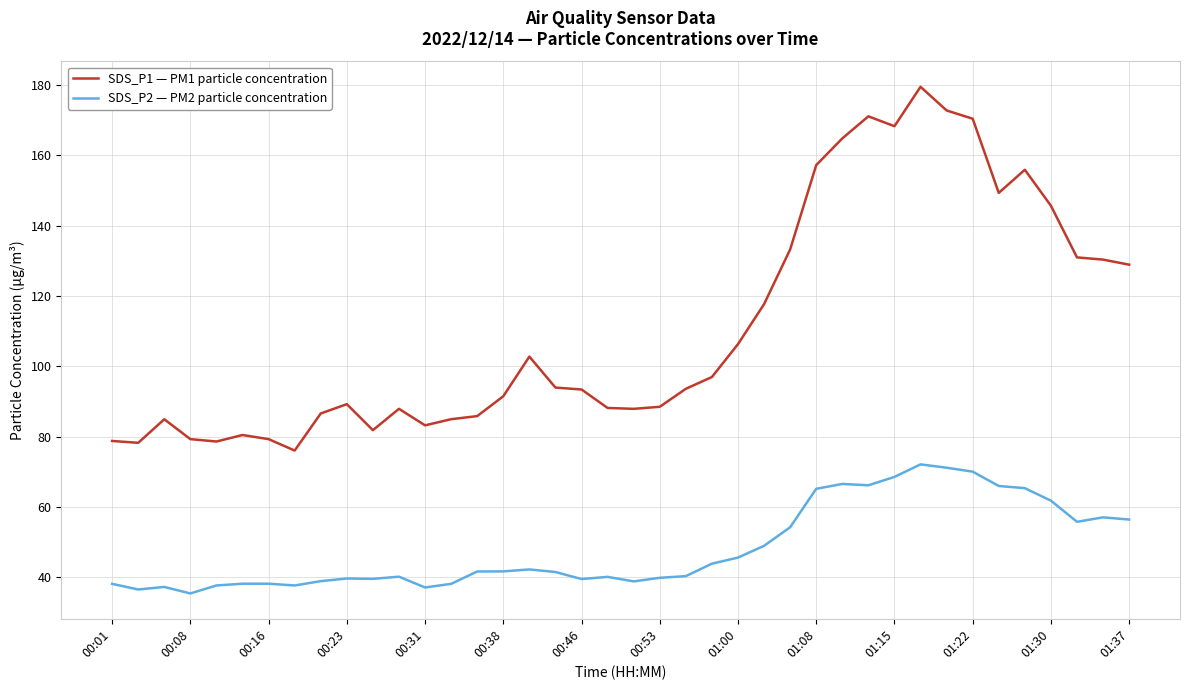

Rank the series by their maximum value, from highest to lowest.

SDS_P1 — PM1 particle concentration, SDS_P2 — PM2 particle concentration